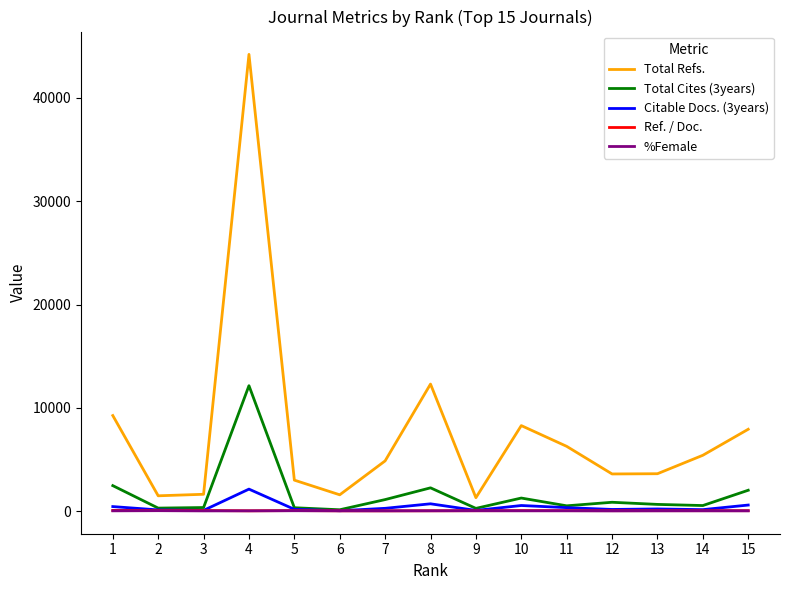

True or false: Total Cites (3years) and Total Refs. cross at least once.

False